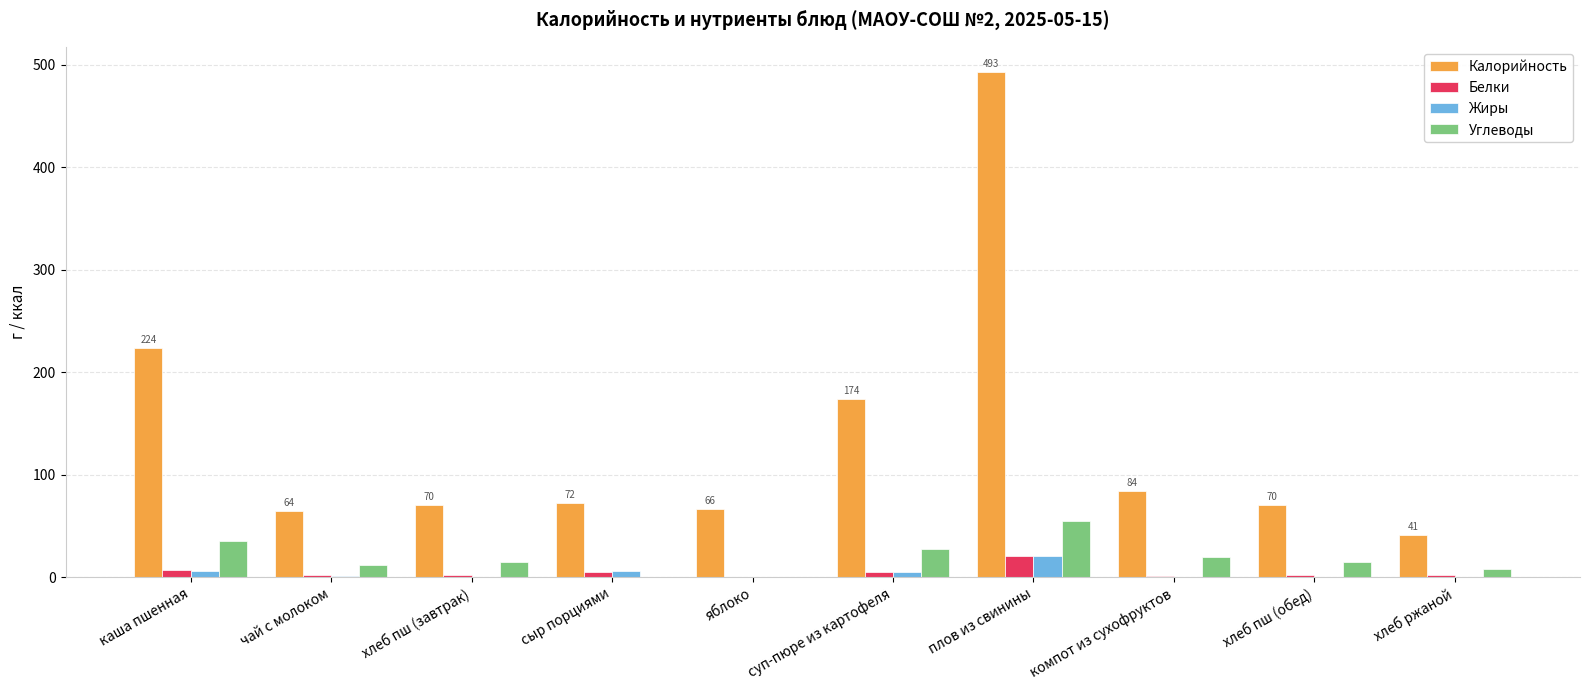

What is the total value across all series at плов из свинины?

590